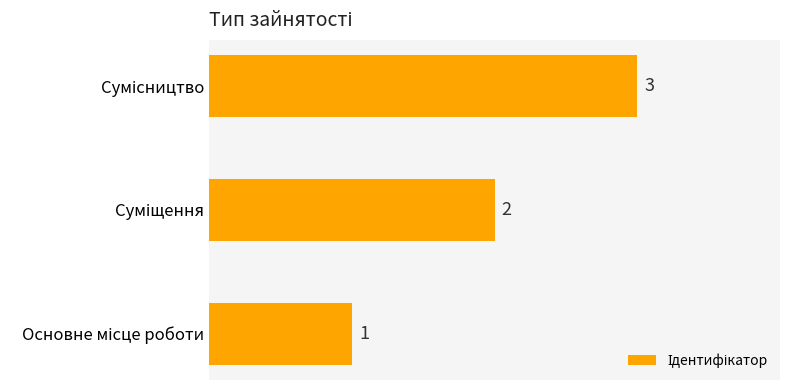

What is the sum of all values?

6